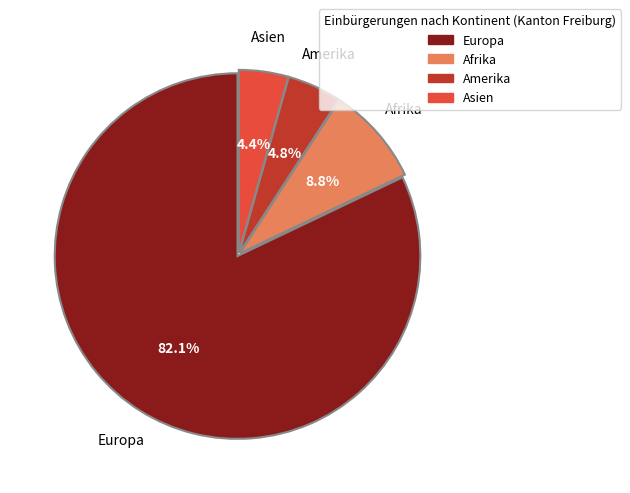

Is there any slice that represents more than half of the pie?

Yes